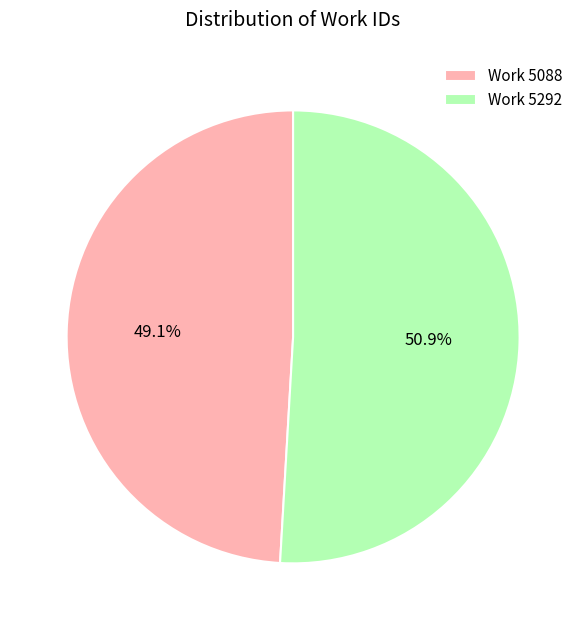

To the nearest percent, what is the difference between the largest and smallest slice percentages?

2%